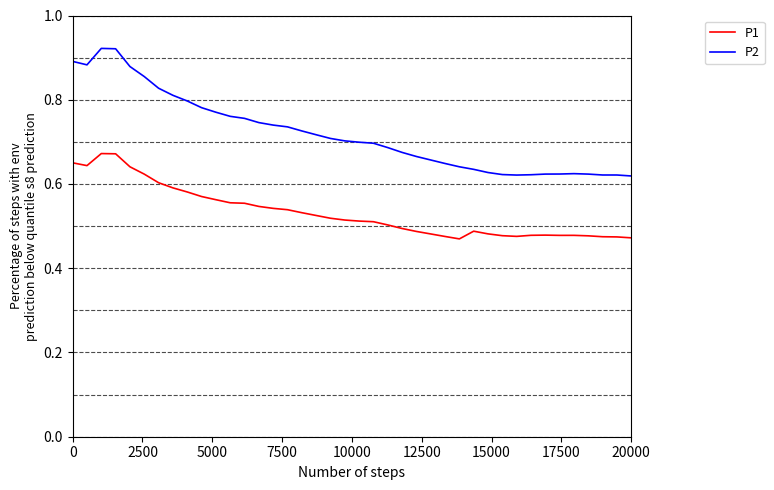

What is the difference between the maximum and minimum values in the P1 series?

0.2